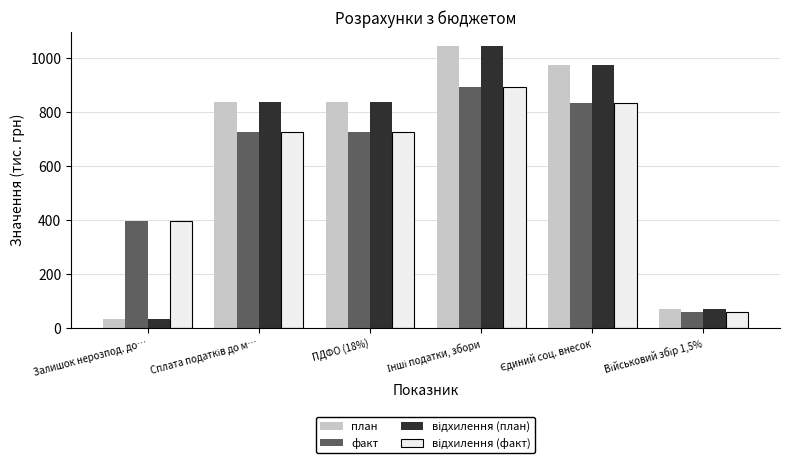

At how many categories does at least one series exceed 691?

4